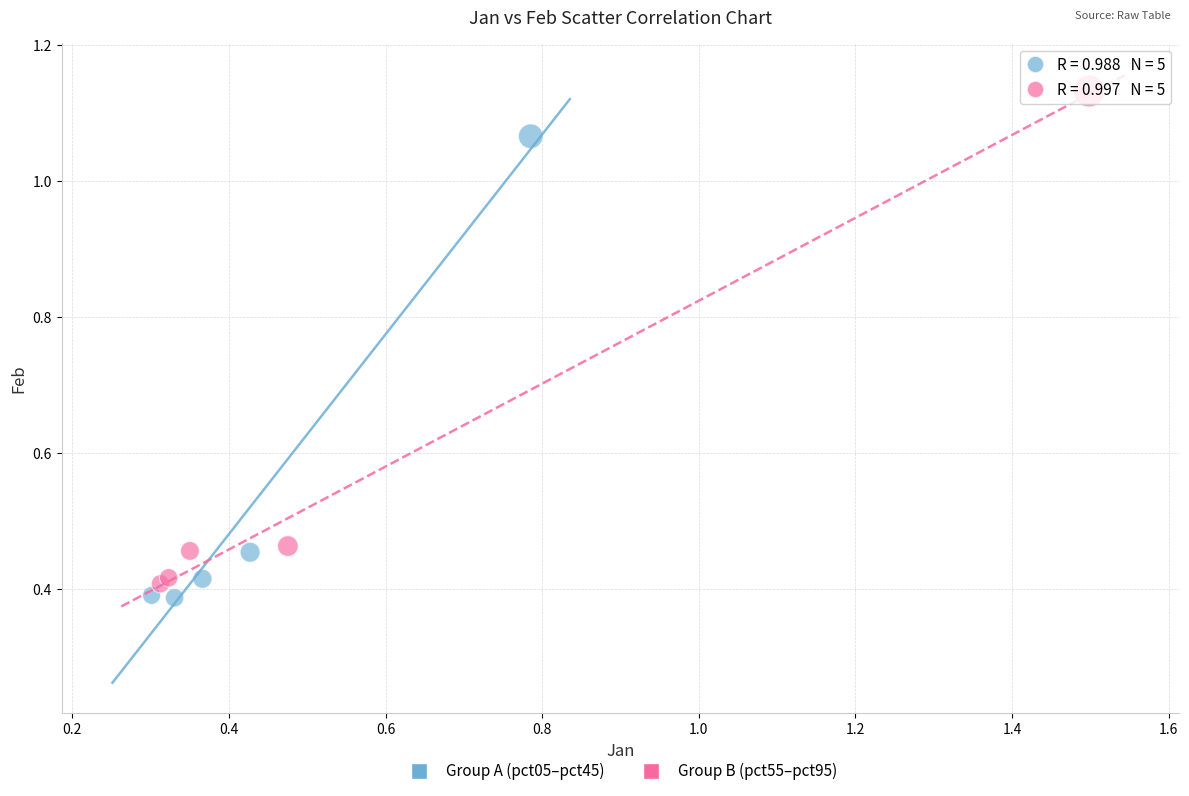

Which series reaches the maximum Y coordinate?

Group B (pct55–pct95)